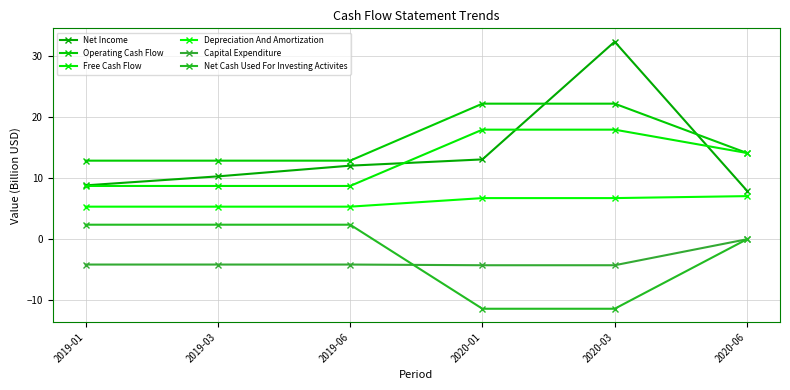

At which category is the sum across all series the highest?

2020-03